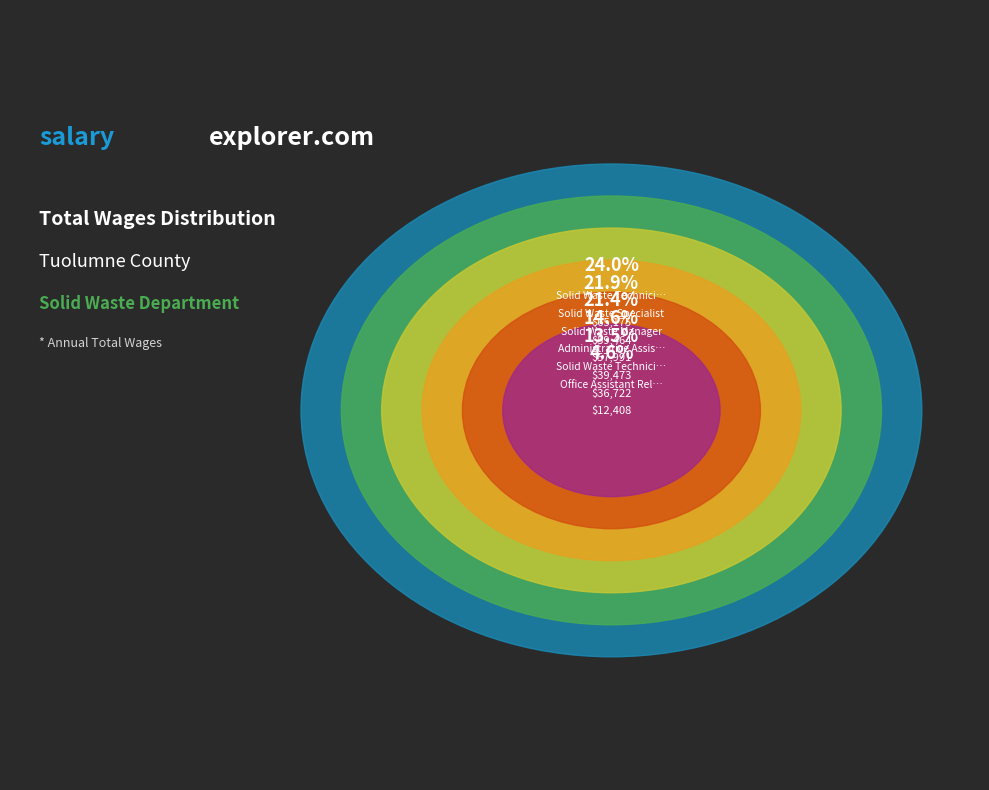

Count the number of slices in the pie.

6